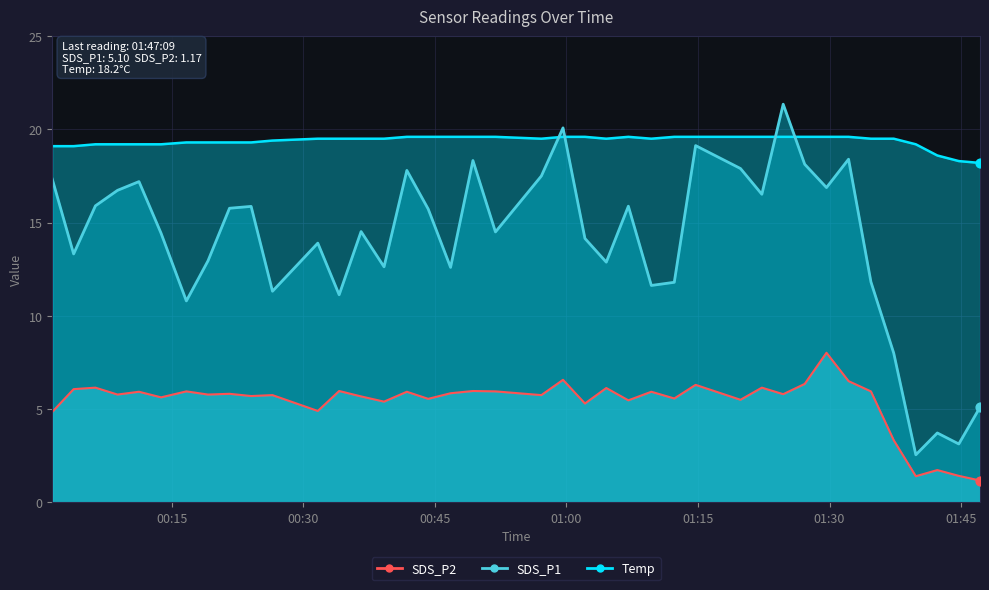

Is the value of Temp at 2023/10/14 00:46:48 greater than the value of SDS_P1 at 2023/10/14 00:39:13?

Yes